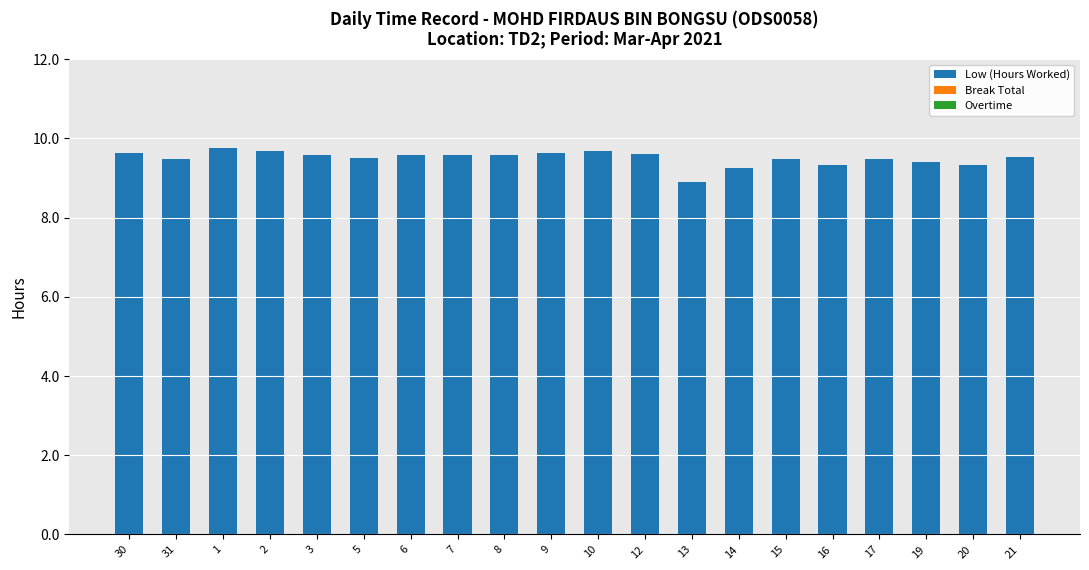

Does the chart contain any negative values?

No